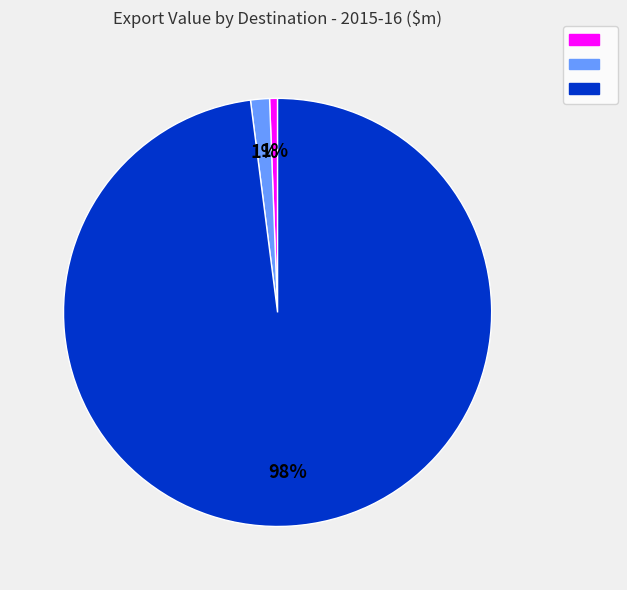

To the nearest percent, what is the average slice percentage?

33%